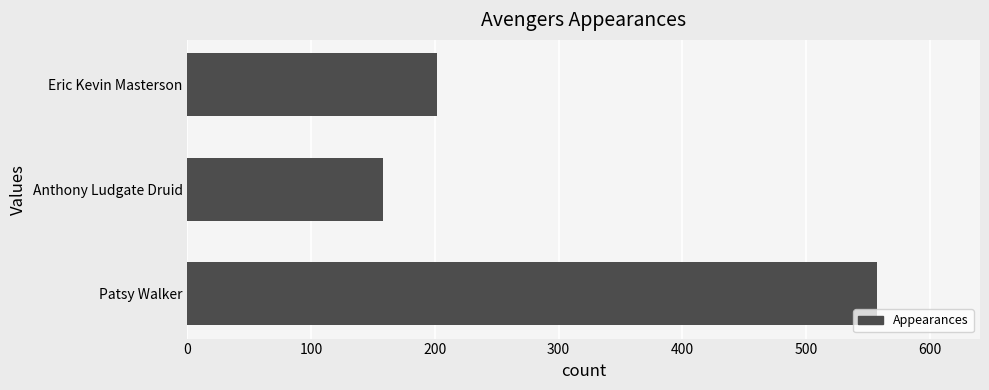

Are the bars horizontal?

Yes